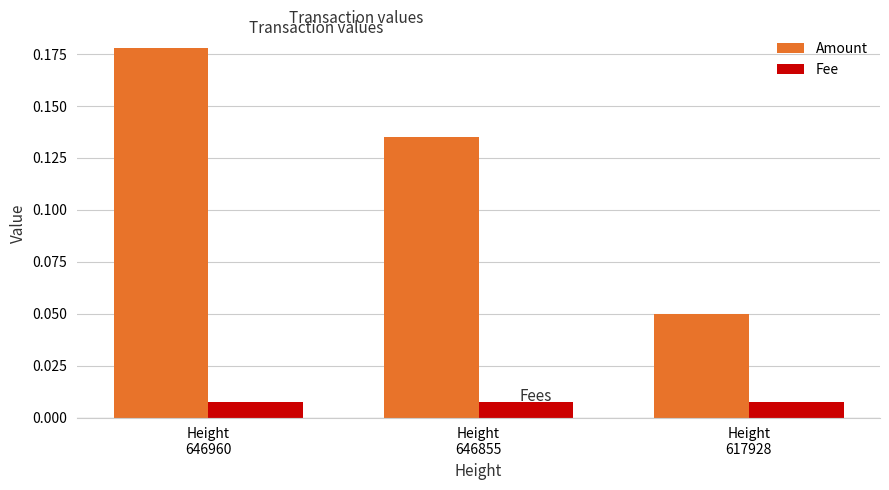

Rank the series by their average value, from highest to lowest.

Amount, Fee